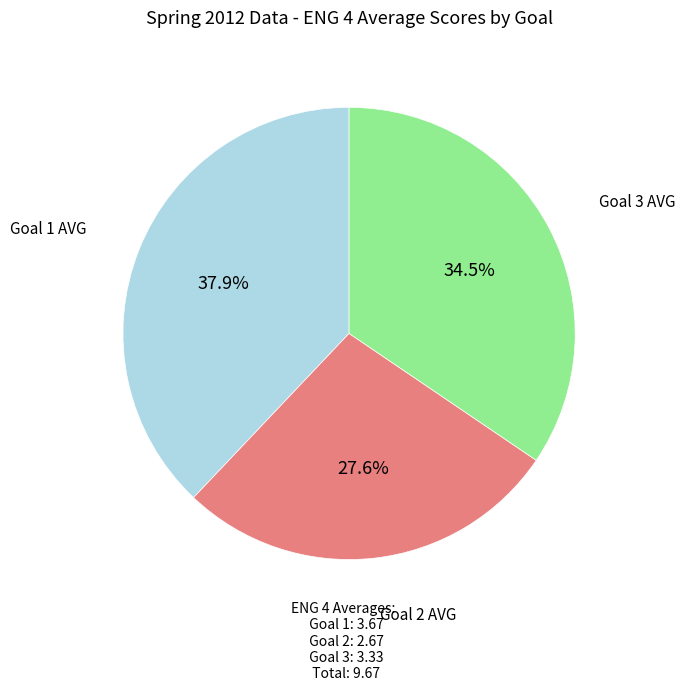

Is there a majority slice in this chart?

No